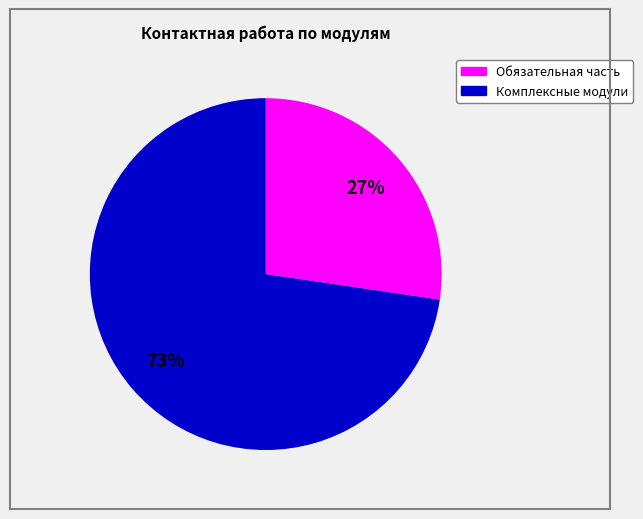

Does any single category account for the majority?

Yes